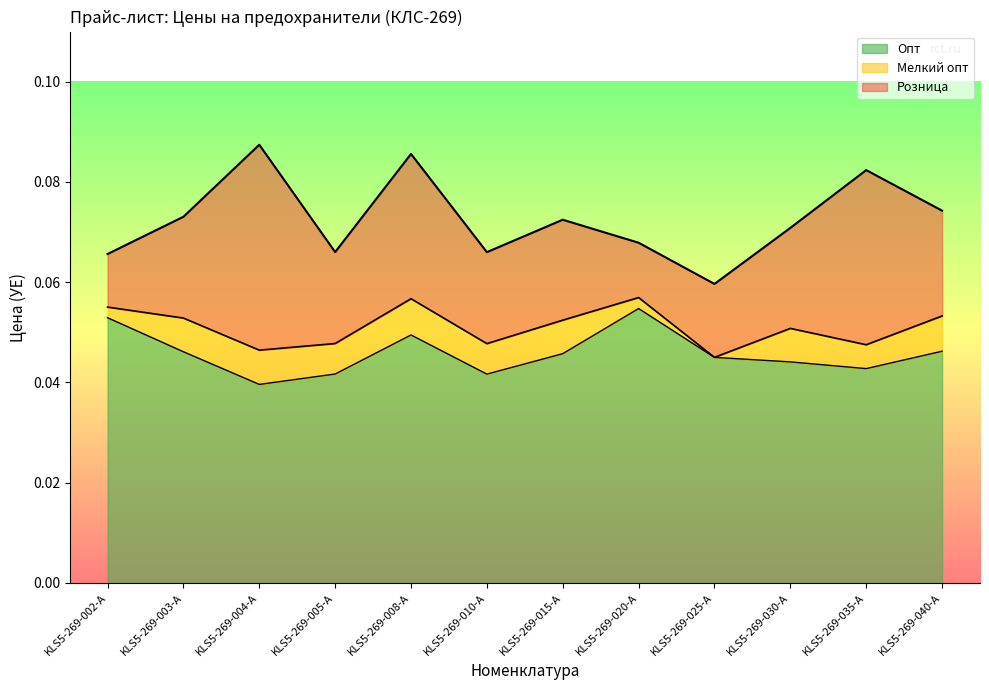

List the labels in order of Опт value, smallest first.

KLS5-269-004-A, KLS5-269-010-A, KLS5-269-005-A, KLS5-269-035-A, KLS5-269-030-A, KLS5-269-025-A, KLS5-269-015-A, KLS5-269-003-A, KLS5-269-040-A, KLS5-269-008-A, KLS5-269-002-A, KLS5-269-020-A